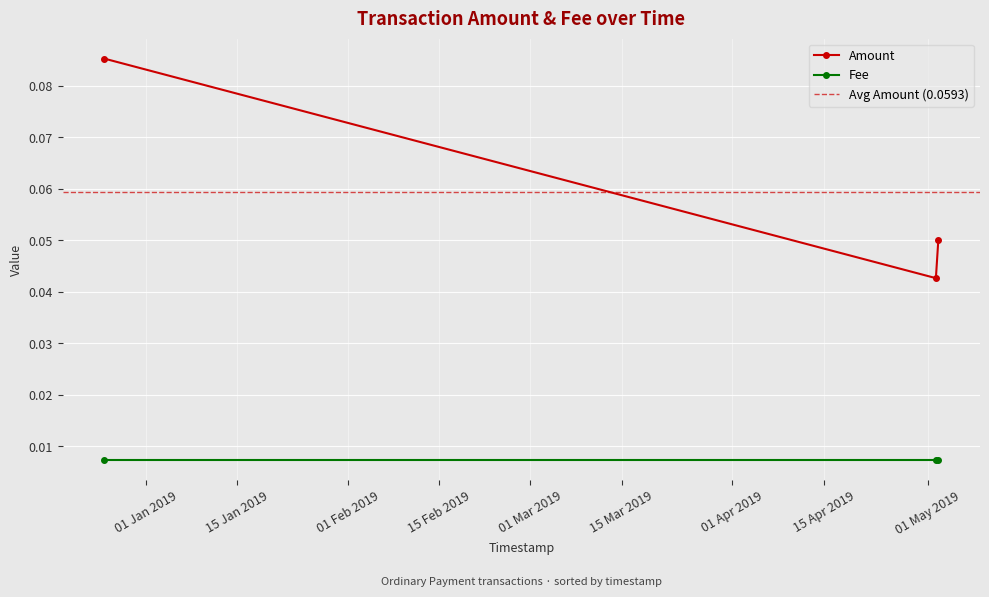

Does the chart display data point markers on the line(s)?

Yes